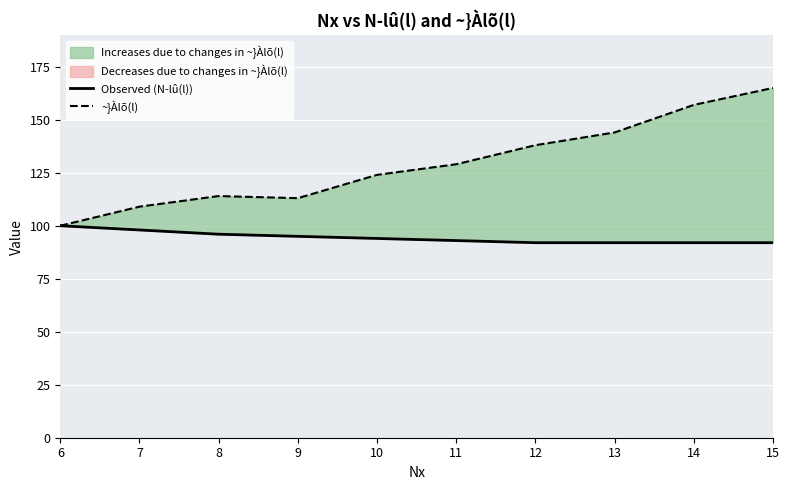

What is the value of the ~}Àlõ(l) point at the 4th from the left?

113